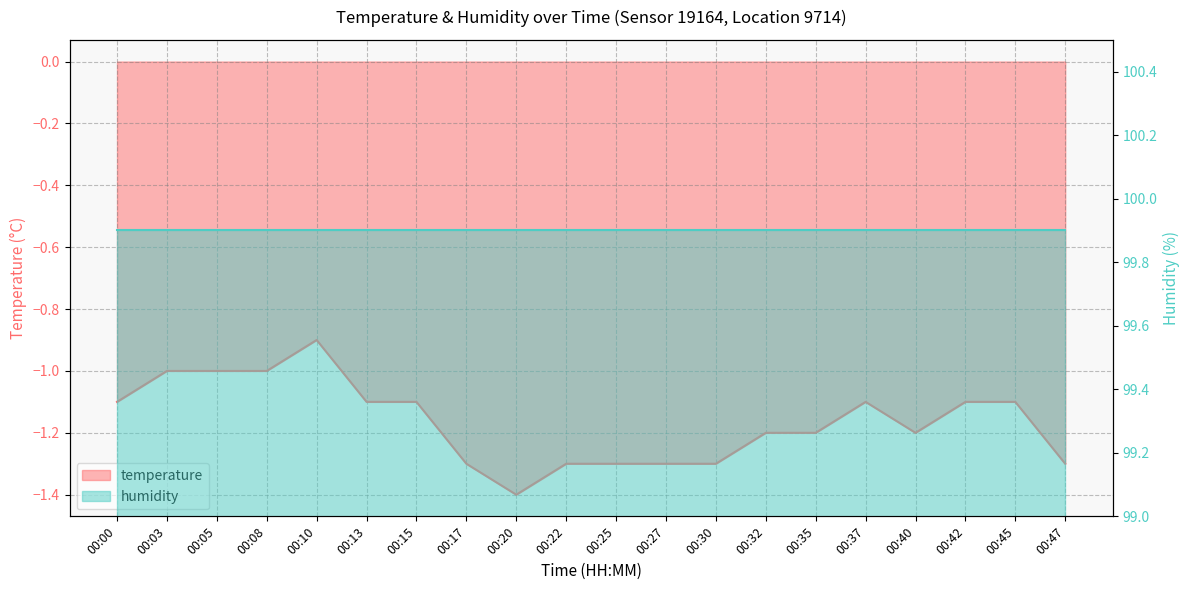

Which has a higher value, 00:17 or 00:03?

00:03